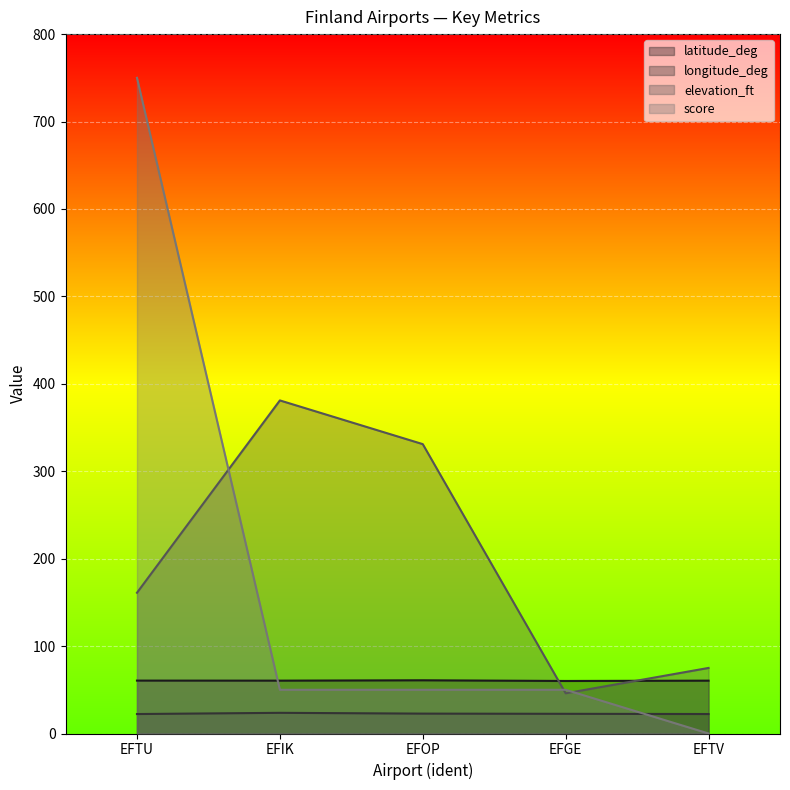

How many latitude_deg values are between 60 and 61?

5